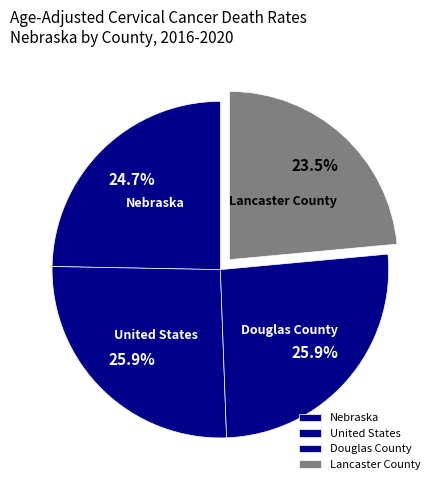

To the nearest percent, what is the difference between the largest and smallest slice percentages?

2%